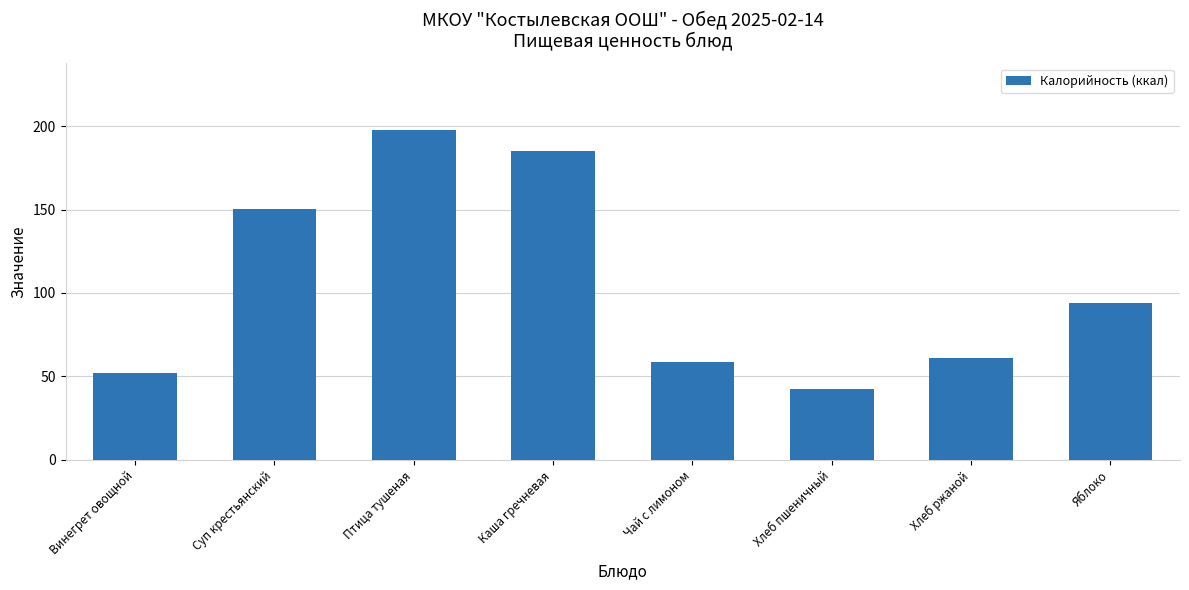

What is the difference between the maximum and minimum values?

155.2